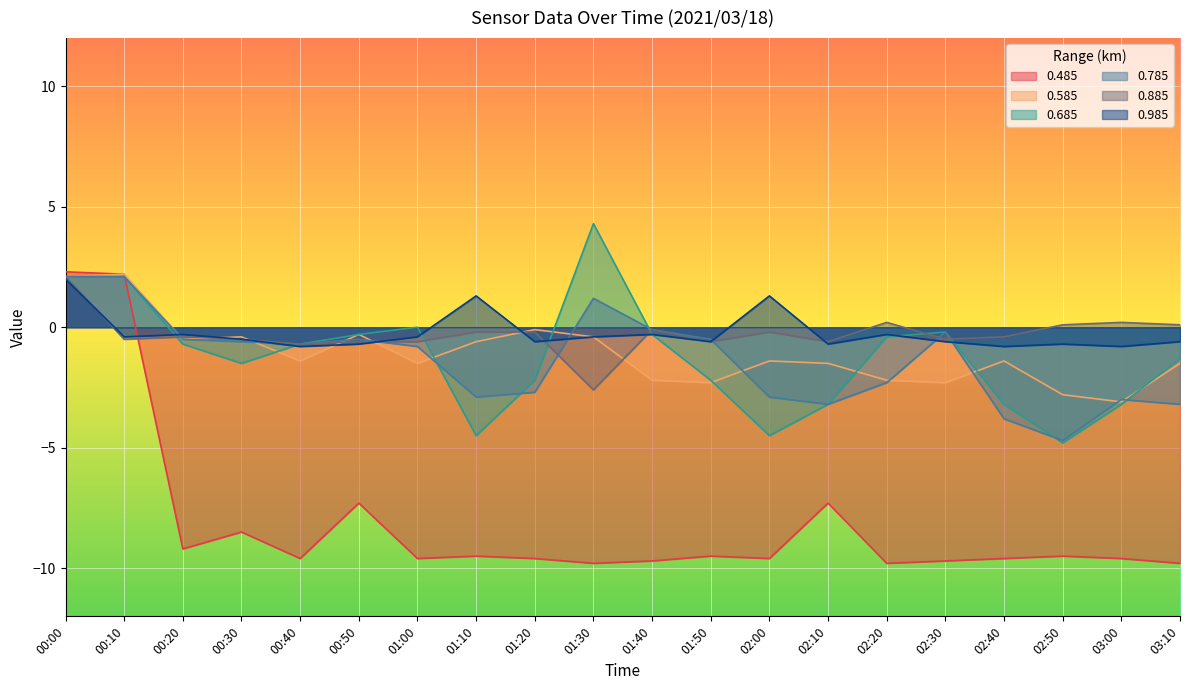

The 0.785 series shows -0.9 at 00:30. True or false?

False